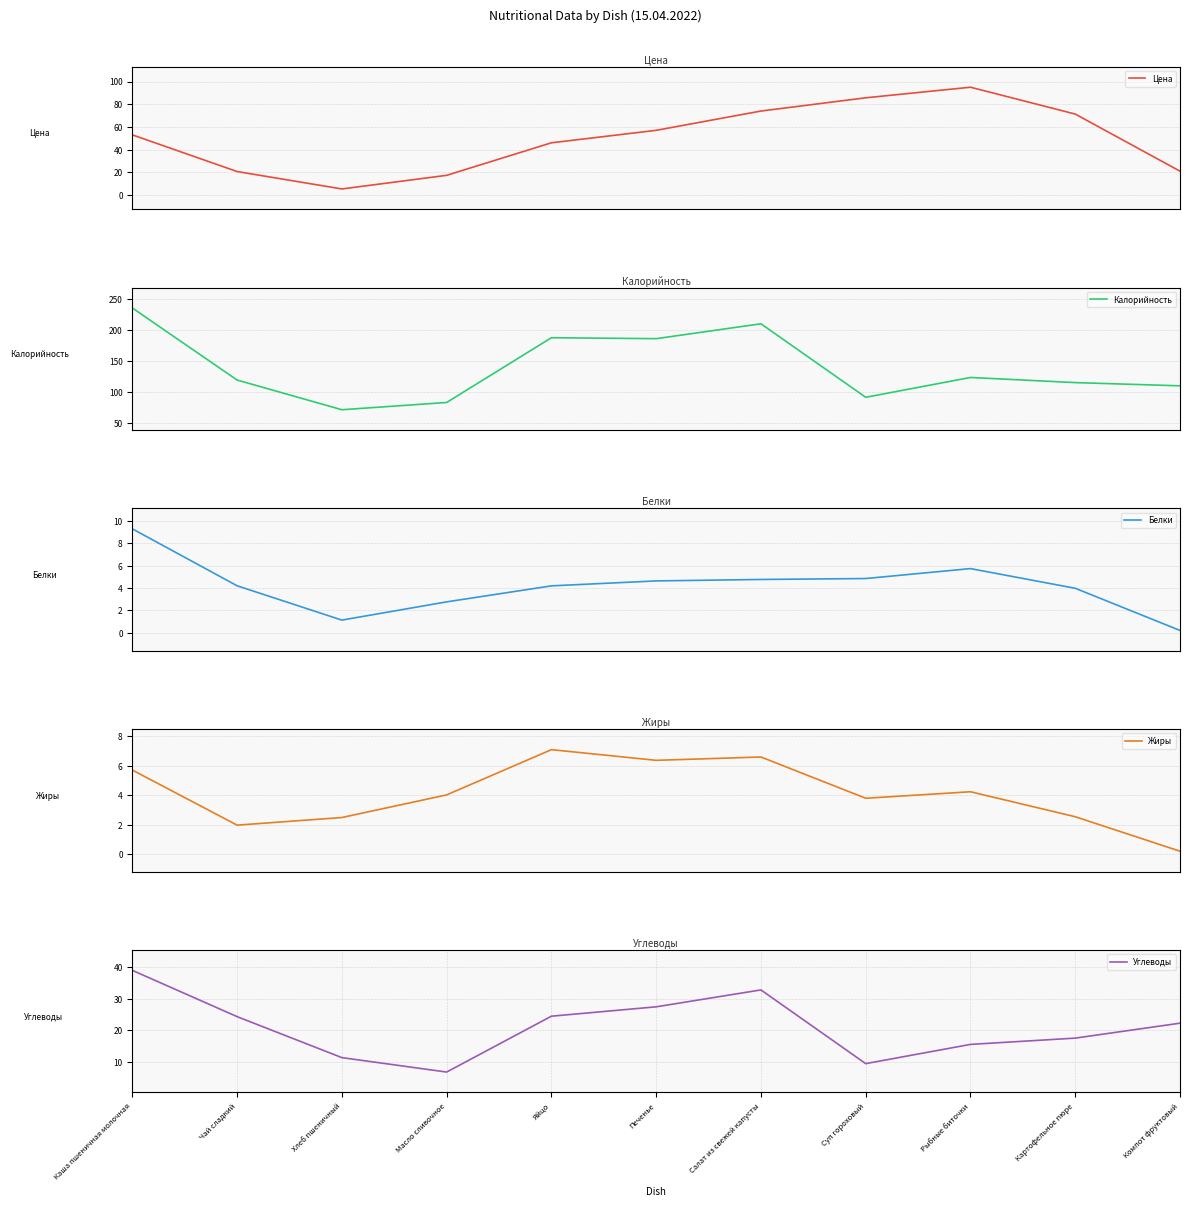

Rank the series by their maximum value, from lowest to highest.

Жиры, Белки, Углеводы, Цена, Калорийность